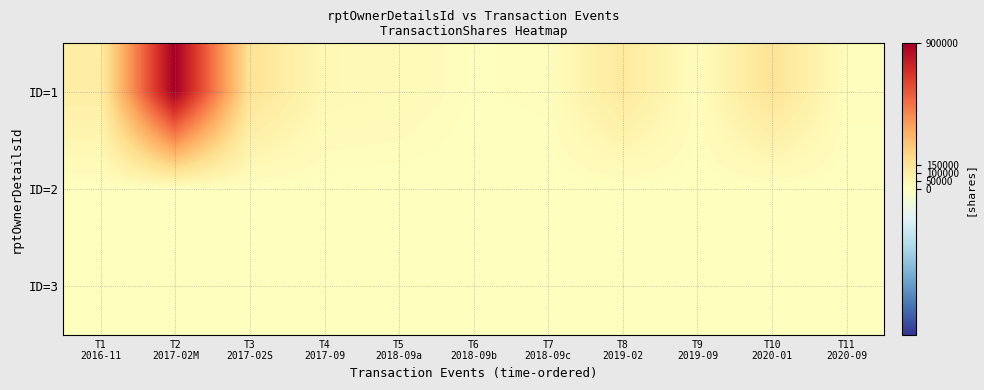

At which category does the chart reach its minimum across all series?

T1
2016-11